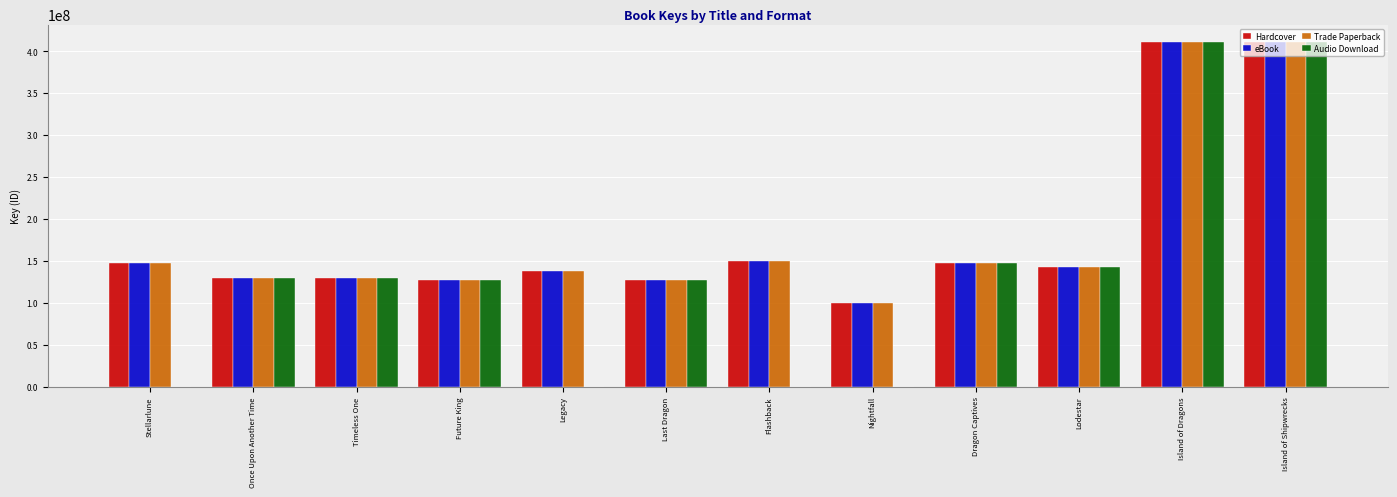

How many data points does each series have?

12